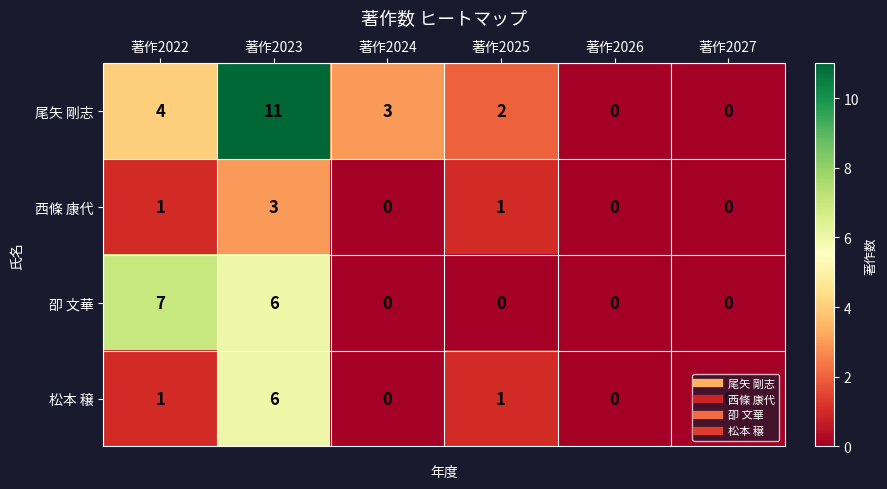

What is the maximum value shown in the chart?

11